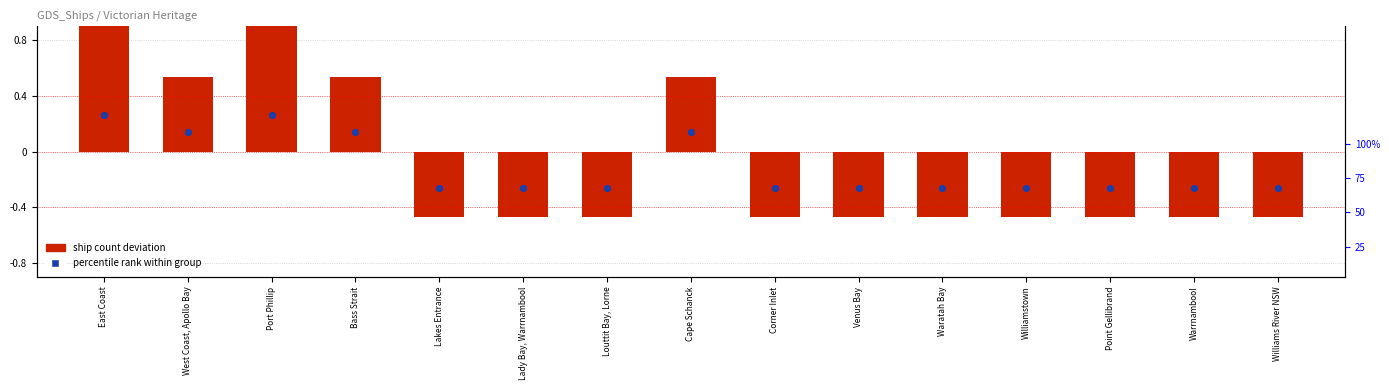

Which series contains the lowest Y value?

ship count deviation